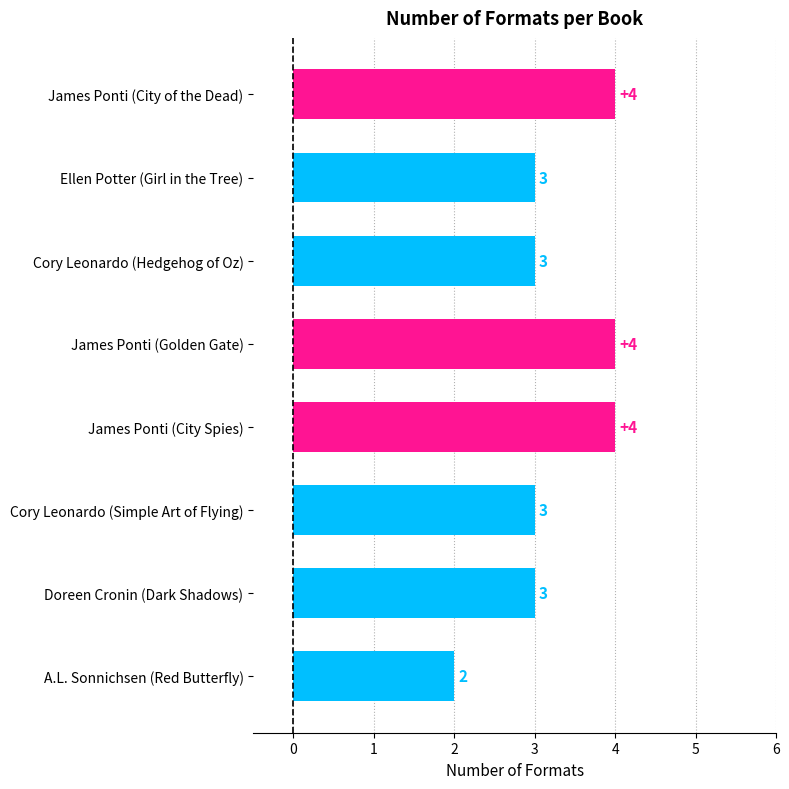

At which category does the chart reach its minimum across all series?

A.L. Sonnichsen (Red Butterfly)